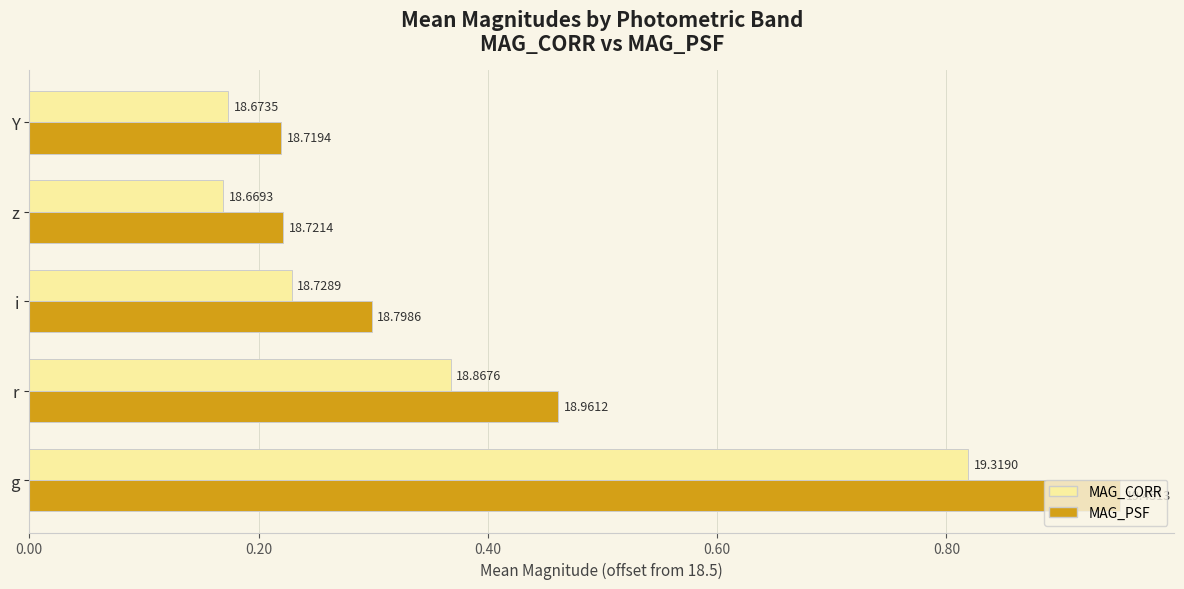

What are all the series names shown in the legend?

MAG_CORR, MAG_PSF